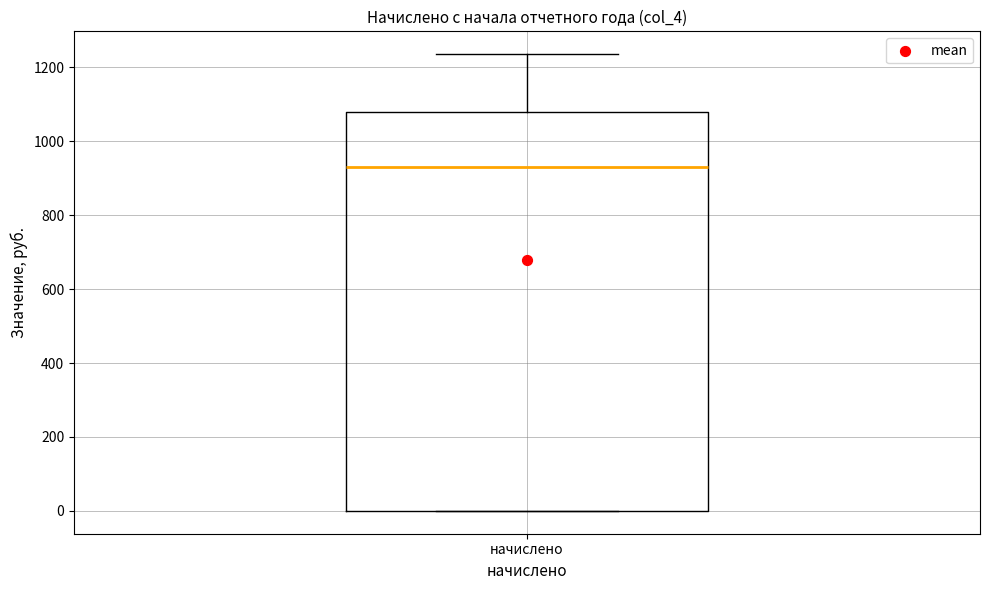

Transcribe this box plot: give where the median line is, the range the box spans, and where the two whiskers end, as read against the y-axis. The values are not printed on the chart, so give them approximately, as read against the axis.

median 940, box 0 to 1080, whiskers 0 to 1240